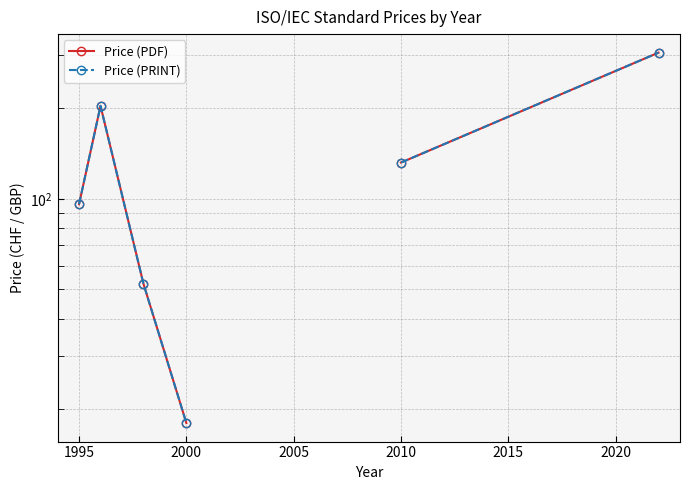

Does the chart display data point markers on the line(s)?

Yes